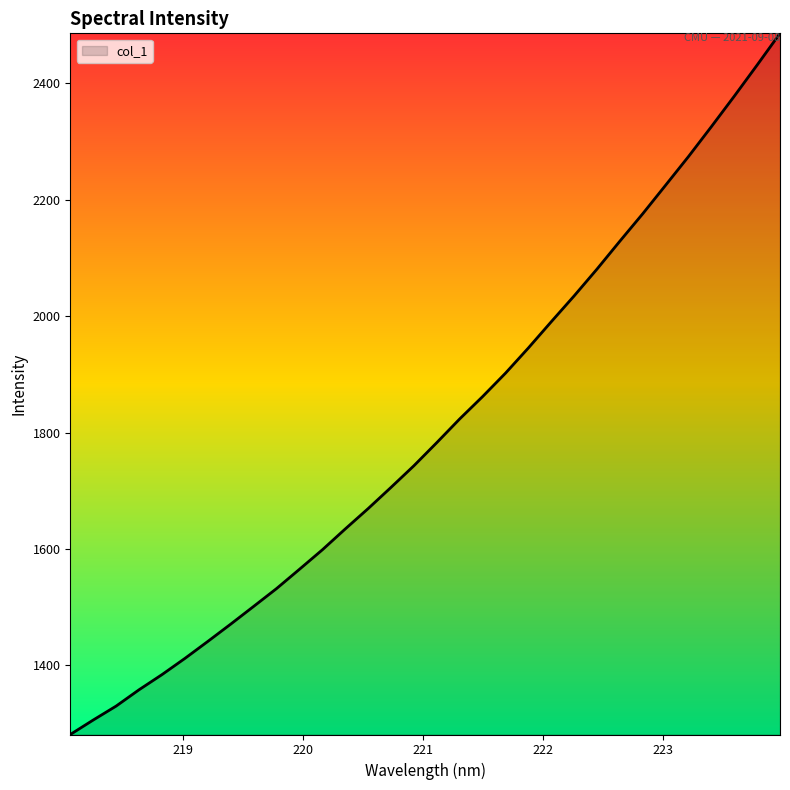

What is the difference between the maximum and second lowest values?

1180.0